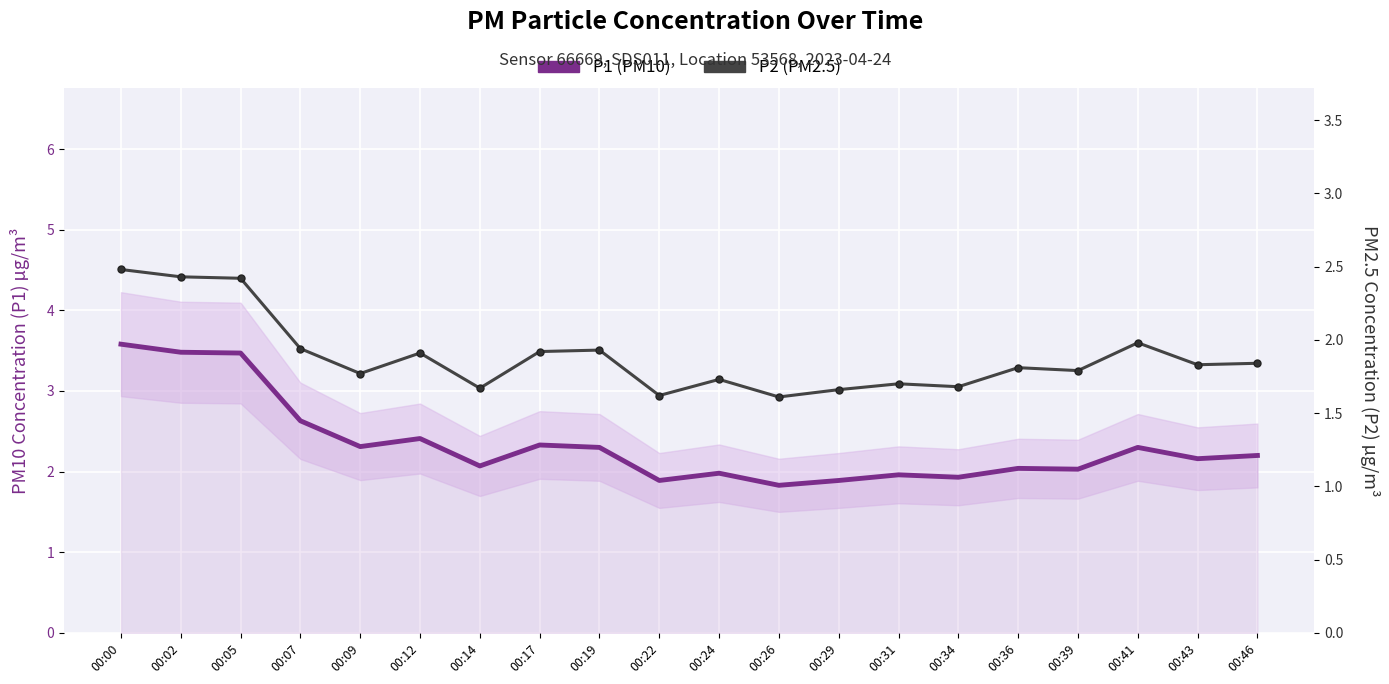

How many values in the P1 (PM10) series are below 2?

6